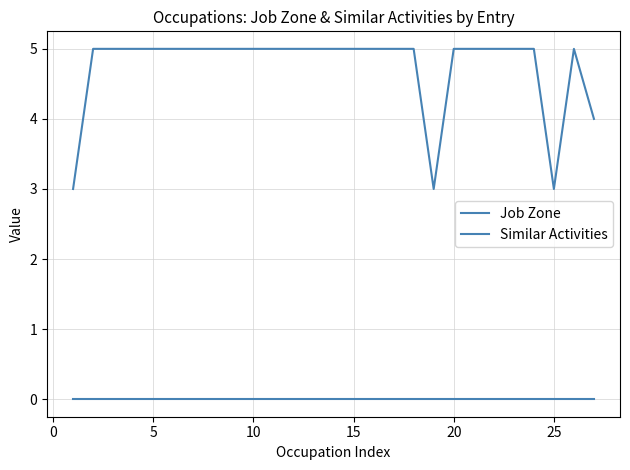

How many lines are shown in the chart?

2